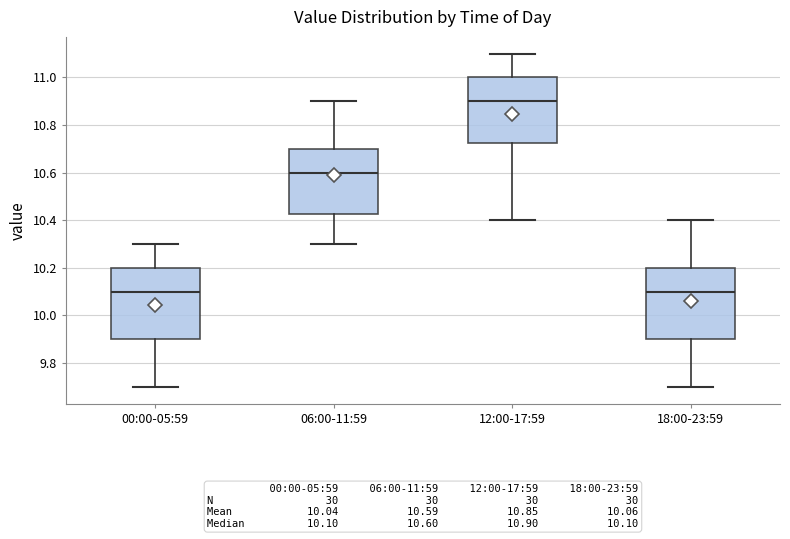

Which box's median line is the highest?

12:00-17:59